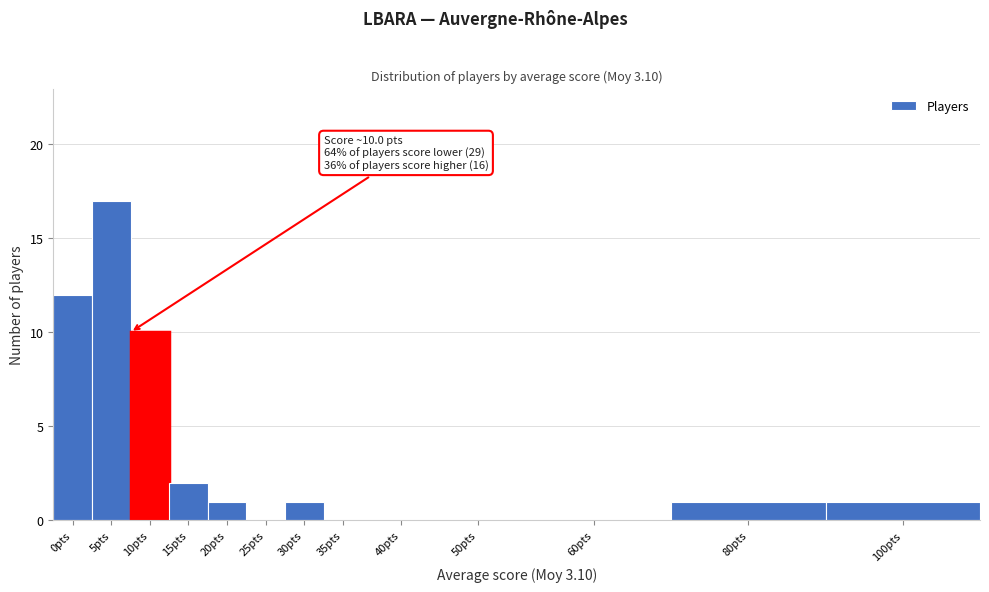

Reading left to right, extract all data points from this chart.

0pts=12	5pts=17	10pts=10	15pts=2	20pts=1	25pts=0	30pts=1	35pts=0	40pts=0	50pts=0	60pts=0	80pts=1	100pts=1